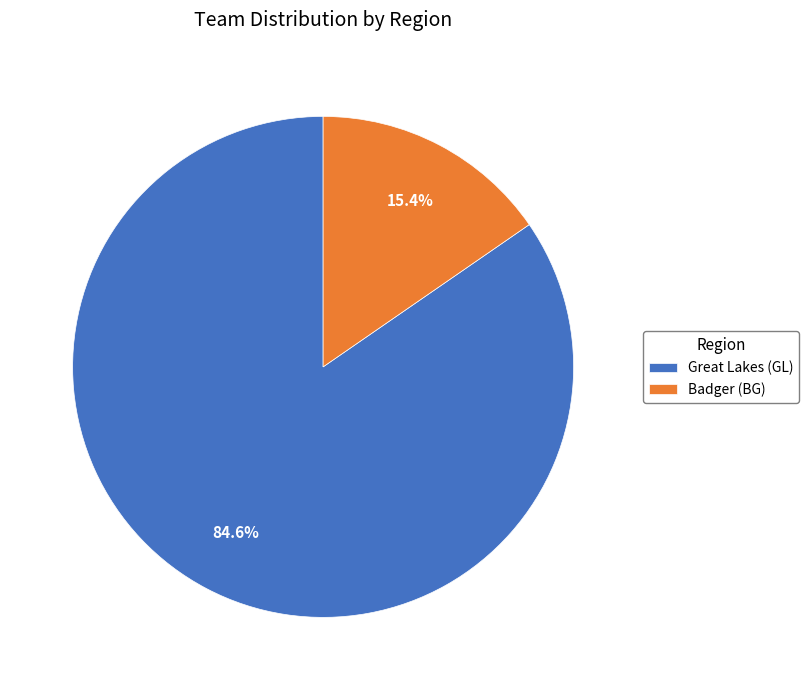

To the nearest percent, what portion does Great Lakes (GL) represent?

85%